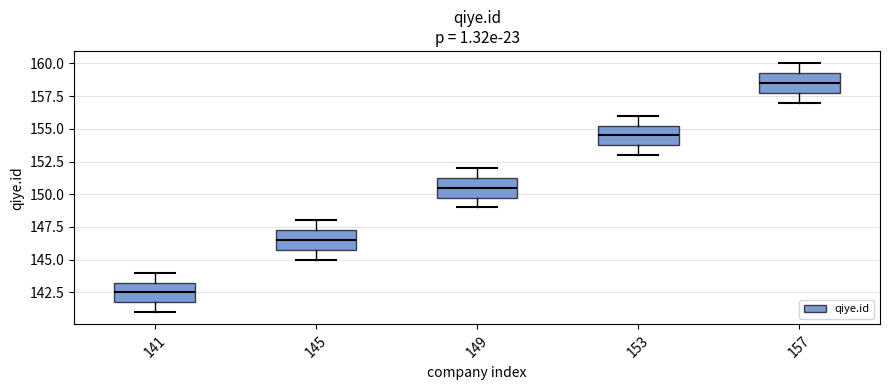

Where is the lower edge of the box at x = 145 on the y-axis? The values are not printed on the chart, so give them approximately, as read against the axis.

146.0